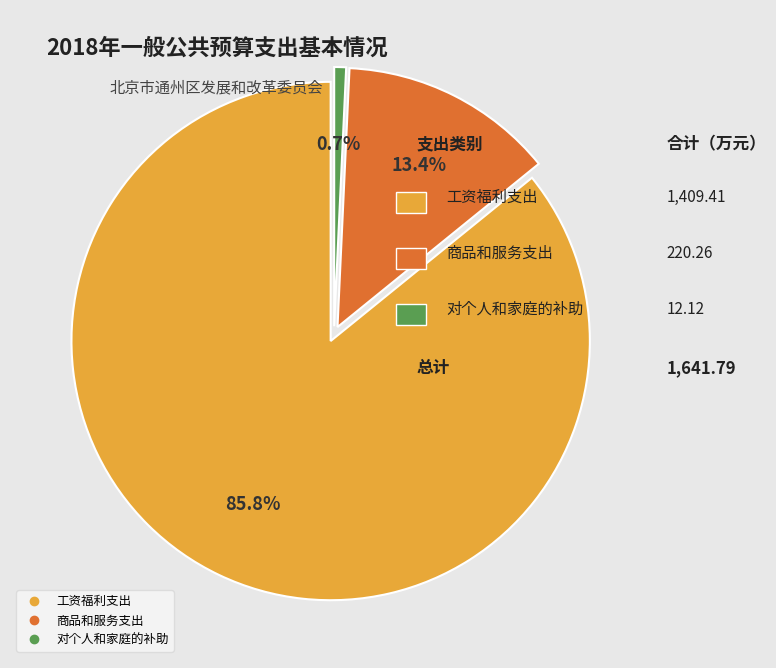

Which category has the biggest portion of the pie?

工资福利支出